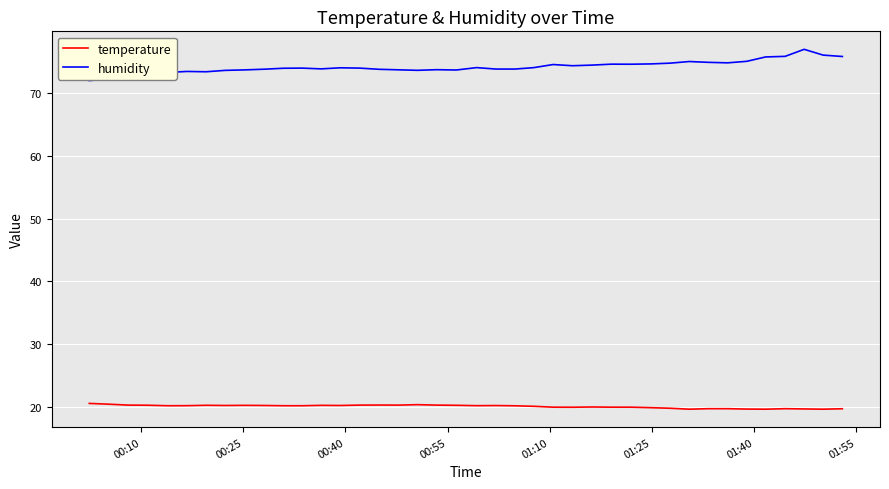

What is the difference between the second highest and second lowest values in the humidity series?

3.8